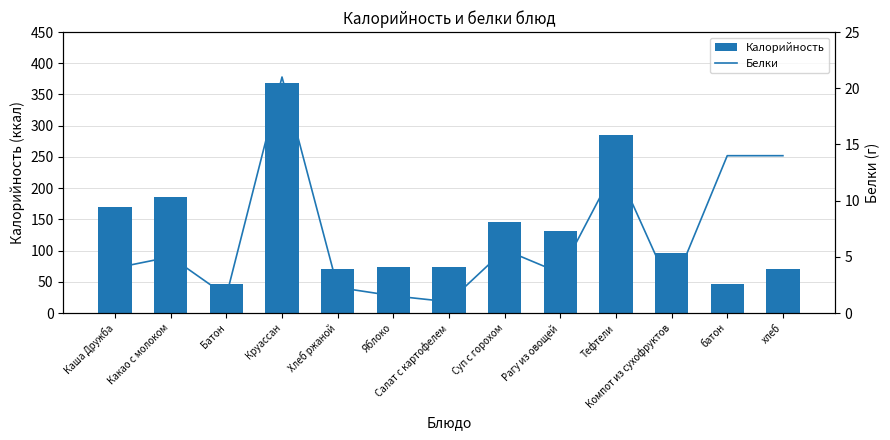

Which series changed the most between Суп с горохом and Рагу из овощей?

Калорийность